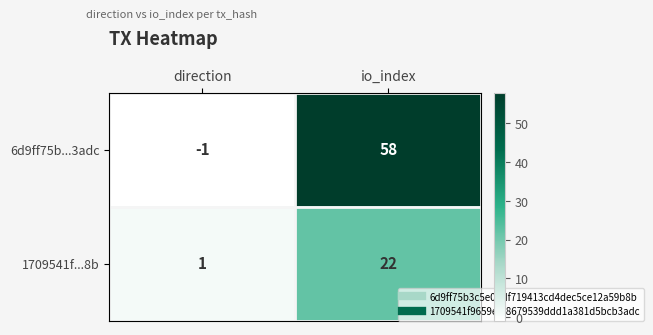

At which label is 1709541f...8b closest to 11?

direction